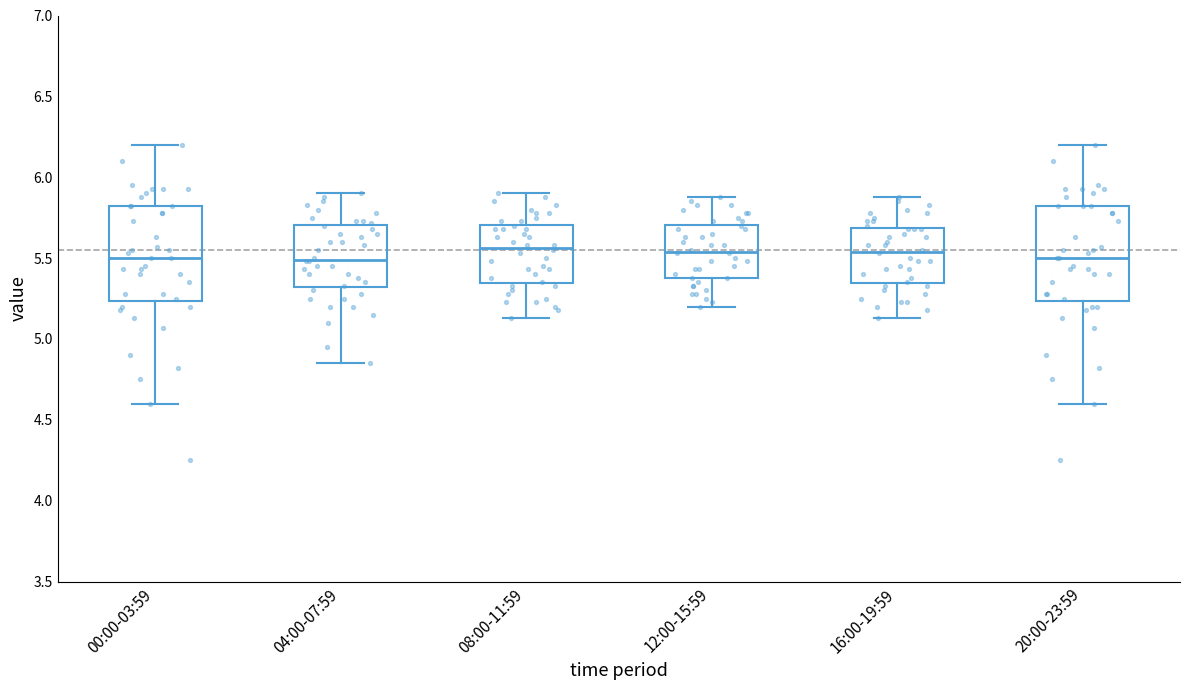

Reading left to right, read every box against the y-axis: the position of its median line, the range the box covers, and the ends of its whiskers. The values are not printed on the chart, so give them approximately, as read against the axis.

00:00-03:59: median 5.50, box 5.25 to 5.80, whiskers 4.60 to 6.20
04:00-07:59: median 5.50, box 5.30 to 5.70, whiskers 4.85 to 5.90
08:00-11:59: median 5.55, box 5.35 to 5.70, whiskers 5.15 to 5.90
12:00-15:59: median 5.55, box 5.40 to 5.70, whiskers 5.20 to 5.90
16:00-19:59: median 5.55, box 5.35 to 5.70, whiskers 5.15 to 5.90
20:00-23:59: median 5.50, box 5.25 to 5.80, whiskers 4.60 to 6.20